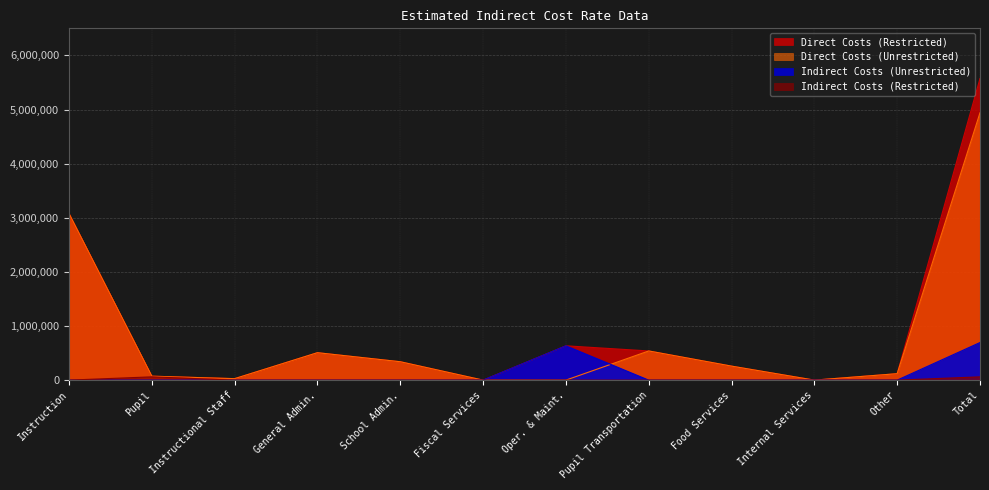

What is the sum of the Direct Costs (Restricted) values at General Admin. and Food Services?

765274